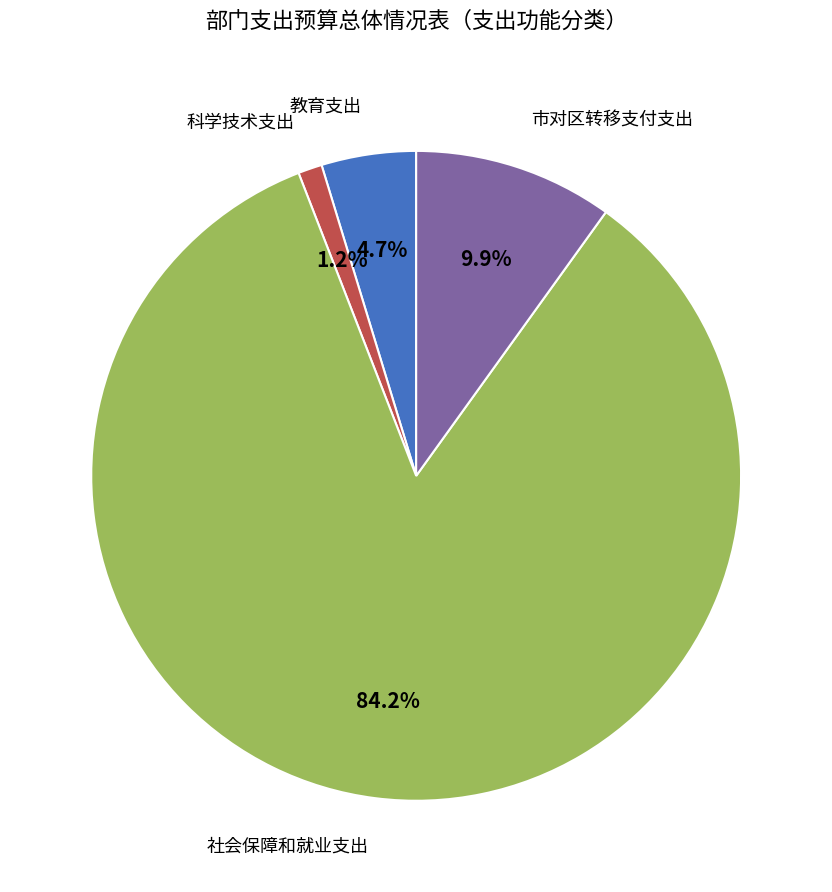

Between 科学技术支出 and 社会保障和就业支出, which is larger?

社会保障和就业支出